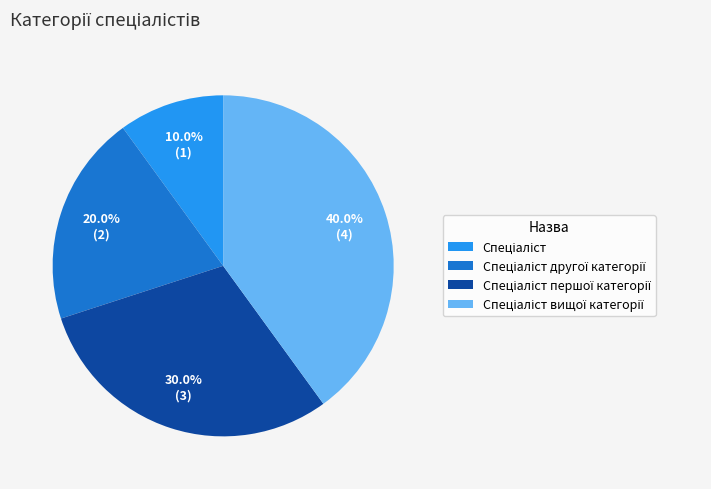

Does any single category account for the majority?

No